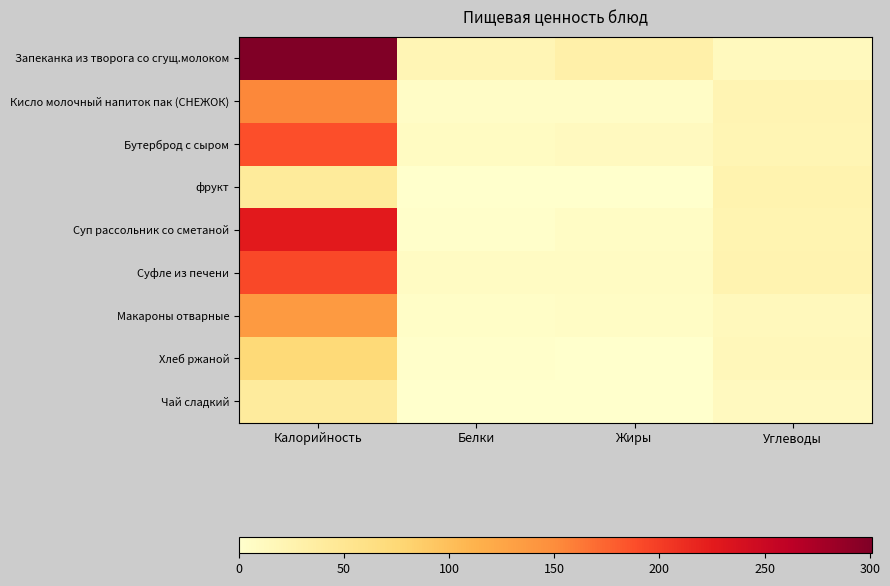

Rank the series by their maximum value, from lowest to highest.

Чай сладкий, фрукт, Хлеб ржаной, Макароны отварные, Кисло молочный напиток пак (СНЕЖОК), Бутерброд с сыром, Суфле из печени, Суп рассольник со сметаной, Запеканка из творога со сгущ.молоком